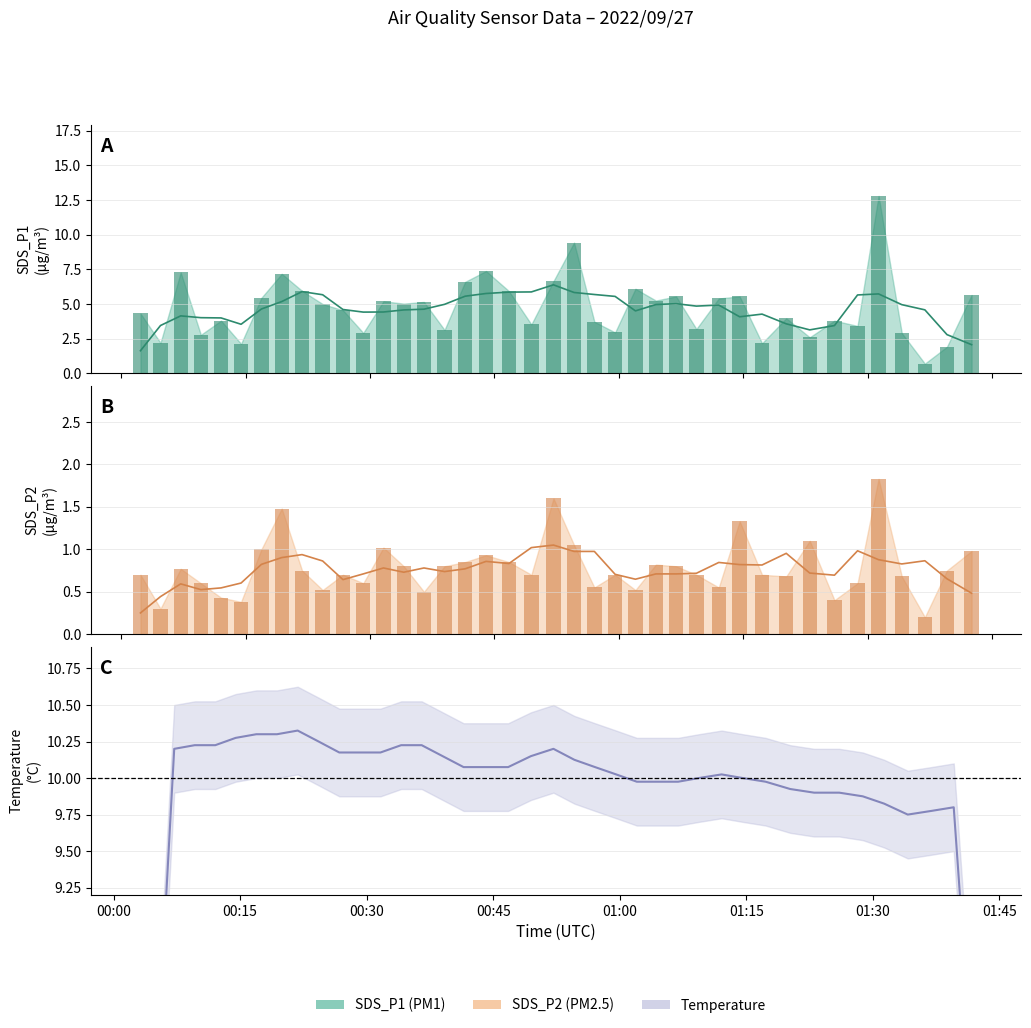

The value of SDS_P1 at 2022/09/27 00:29:12 is 4.3. True or false?

False